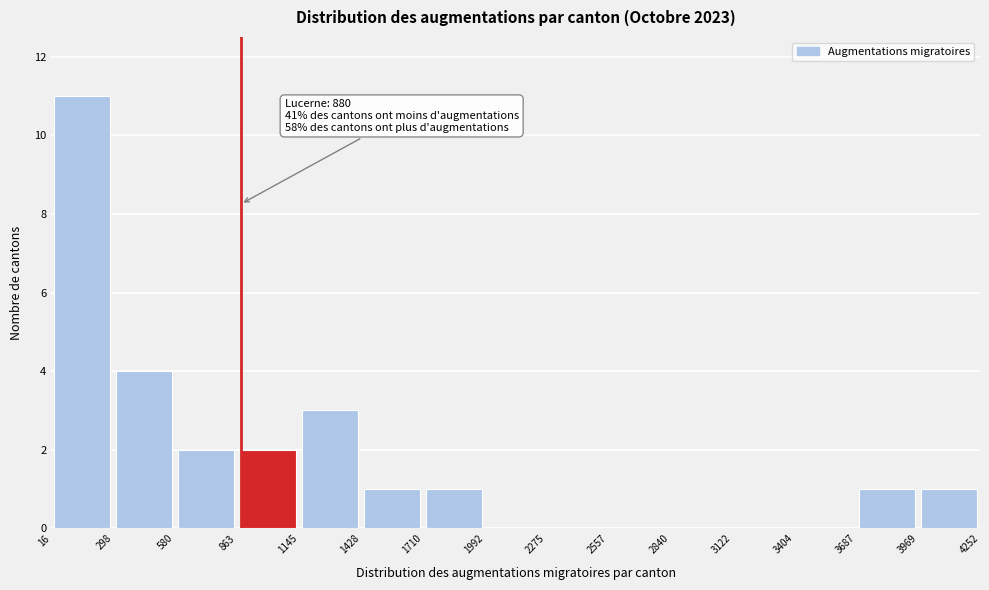

Over which range of the x-axis is the bar tallest?

16 to 298